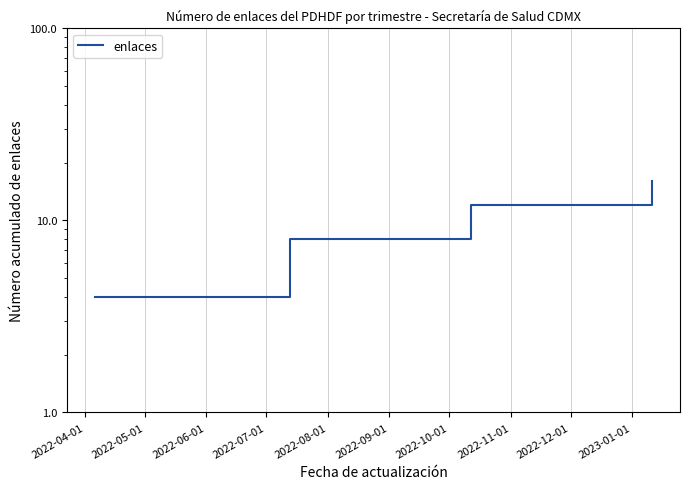

Count the number of data series in this chart.

1